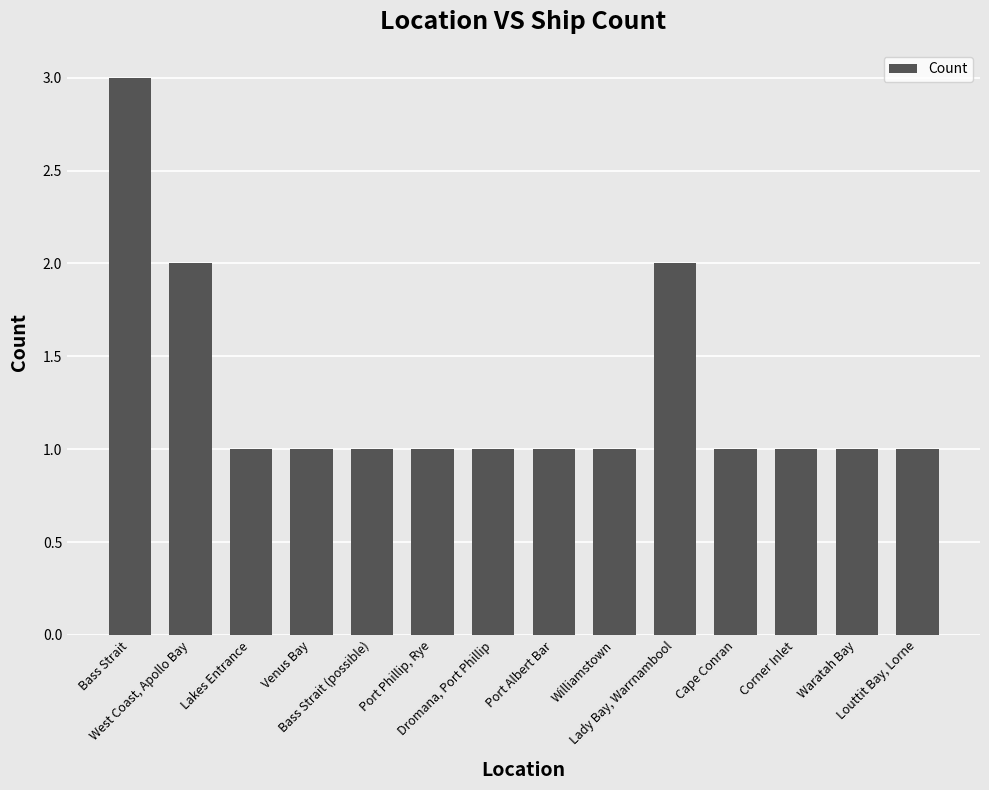

What is the approximate value at Cape Conran?

1